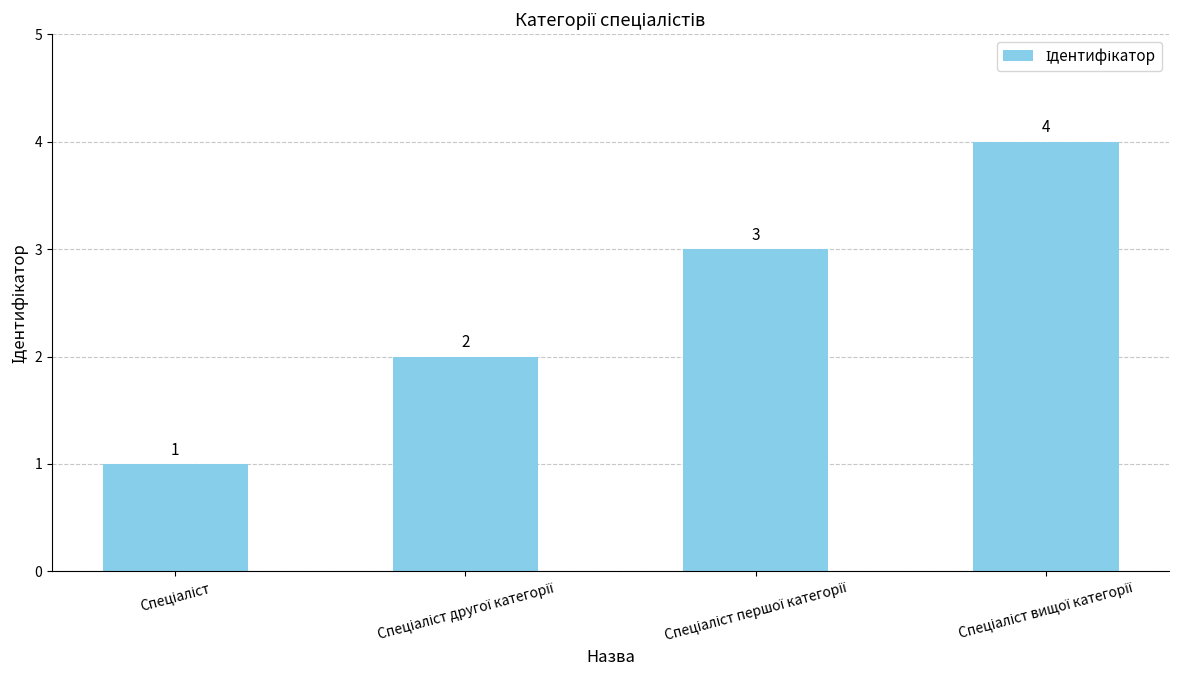

Count the values in the range 2 to 4.

3